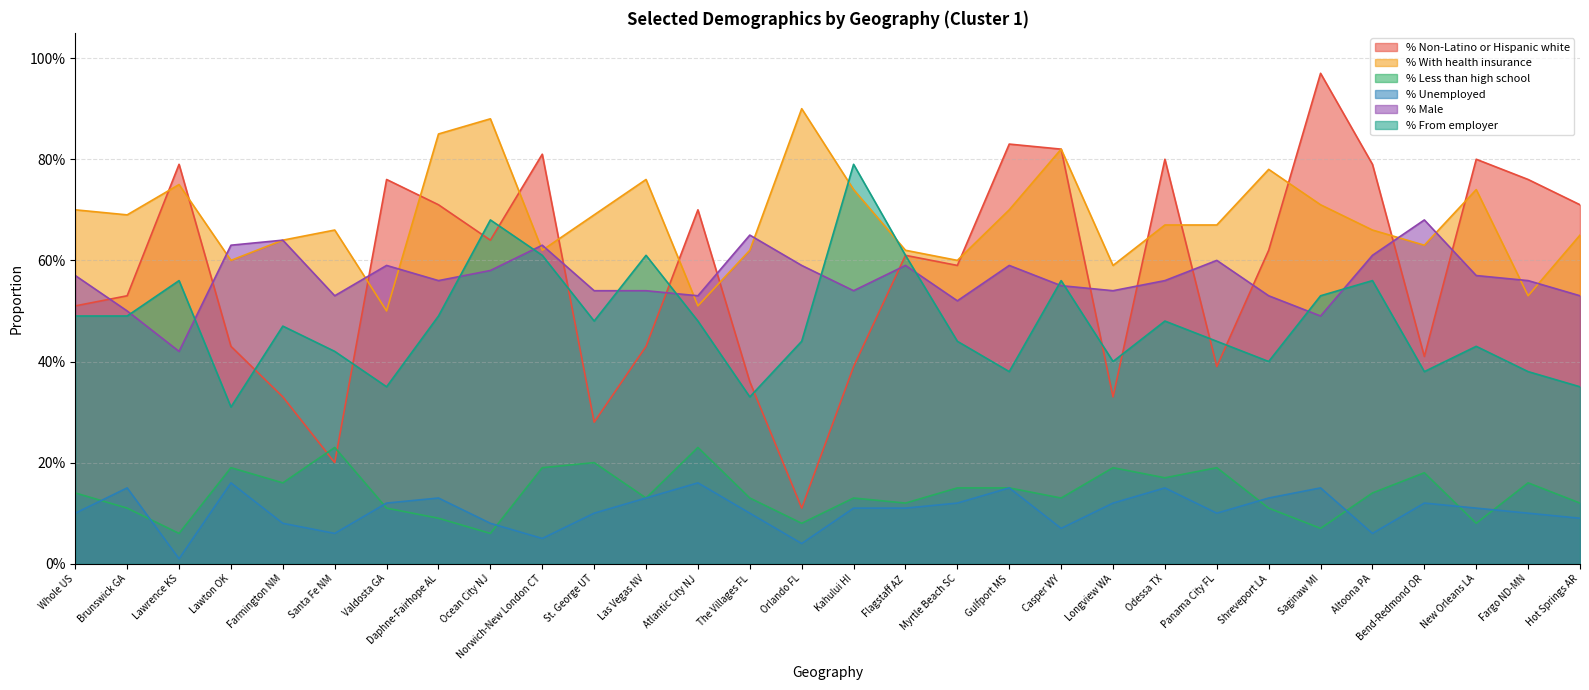

Between Altoona PA and Bend-Redmond OR, which series saw the biggest shift?

% Non-Latino or Hispanic white